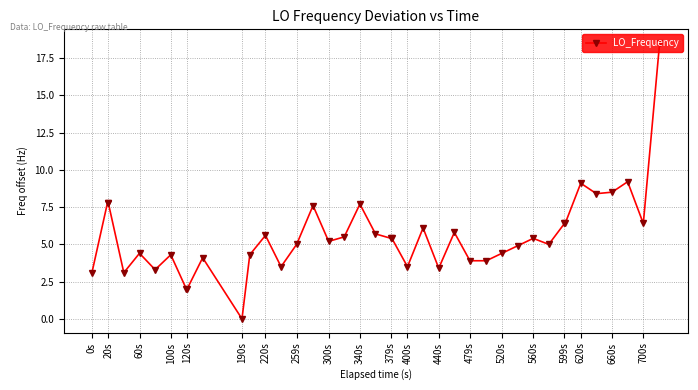

What is the greatest value displayed?

18.5